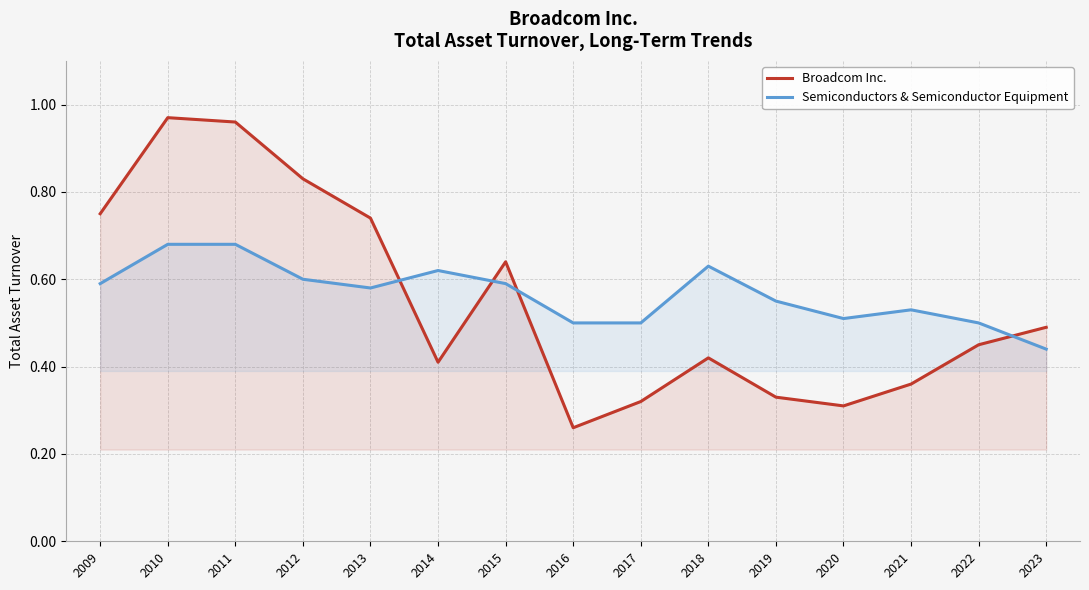

What is the value of the Broadcom Inc. point at the 8th from the left?

0.3